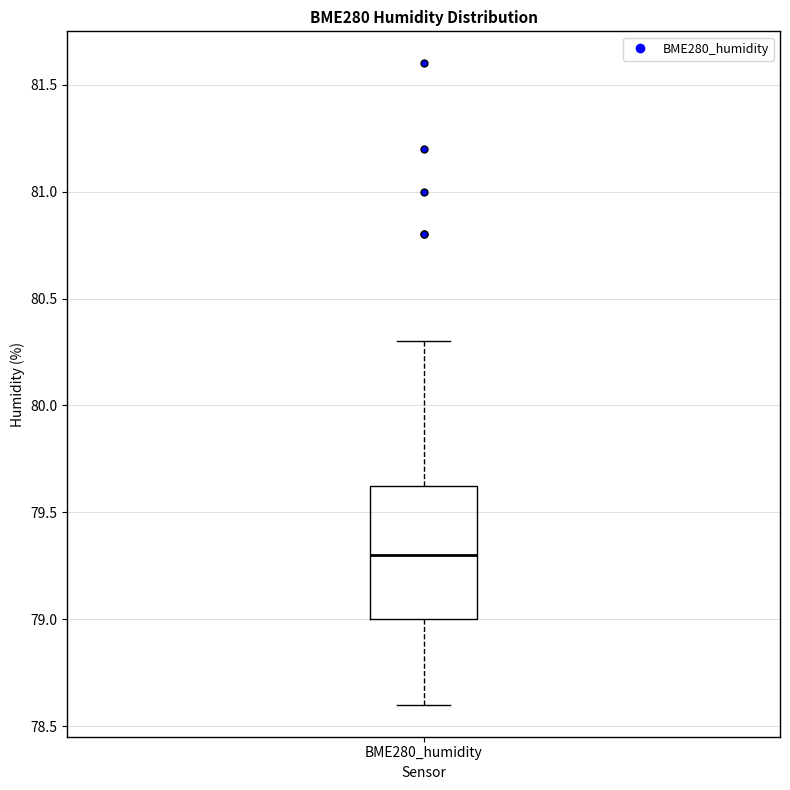

Where does the lower whisker of the box for BME280_humidity end on the y-axis? The values are not printed on the chart, so give them approximately, as read against the axis.

78.60